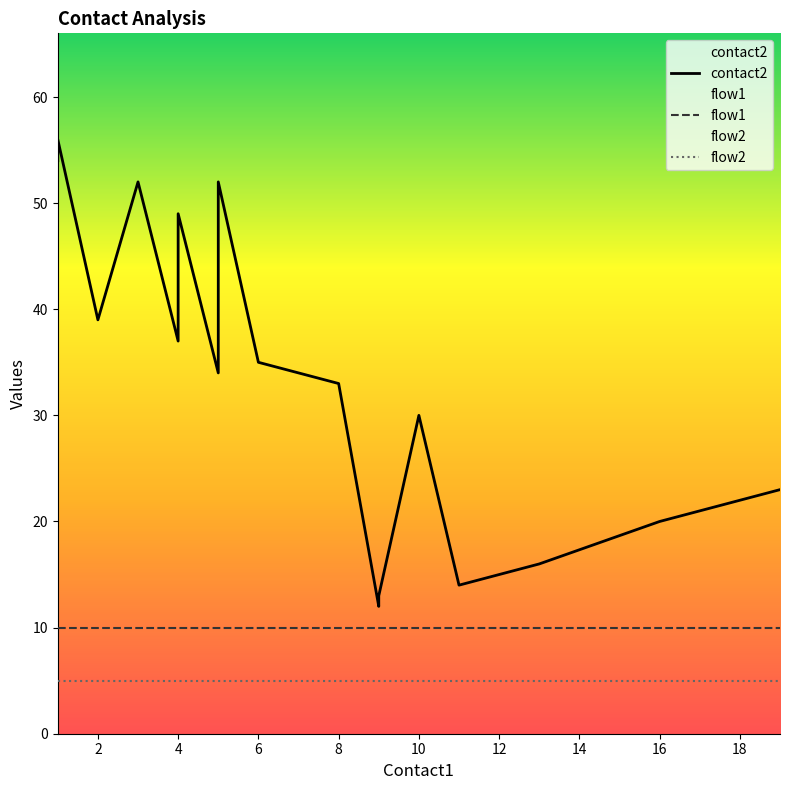

How many lines are shown in the chart?

3